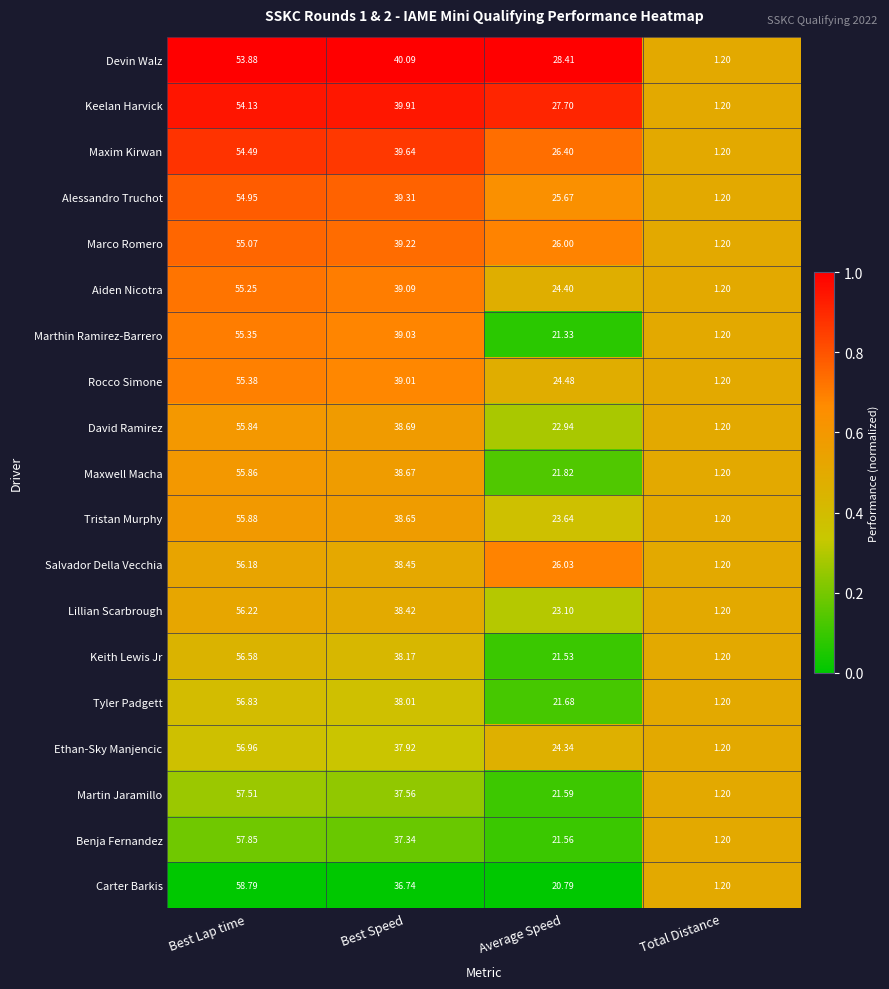

Which category has the highest value across all series?

Best Lap time